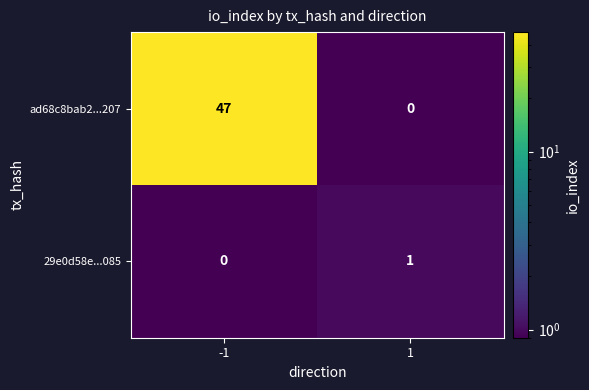

Reading left to right, what are all the values shown in this chart?

ad68c8bab2...207: 47	0
29e0d58e...085: 0	1